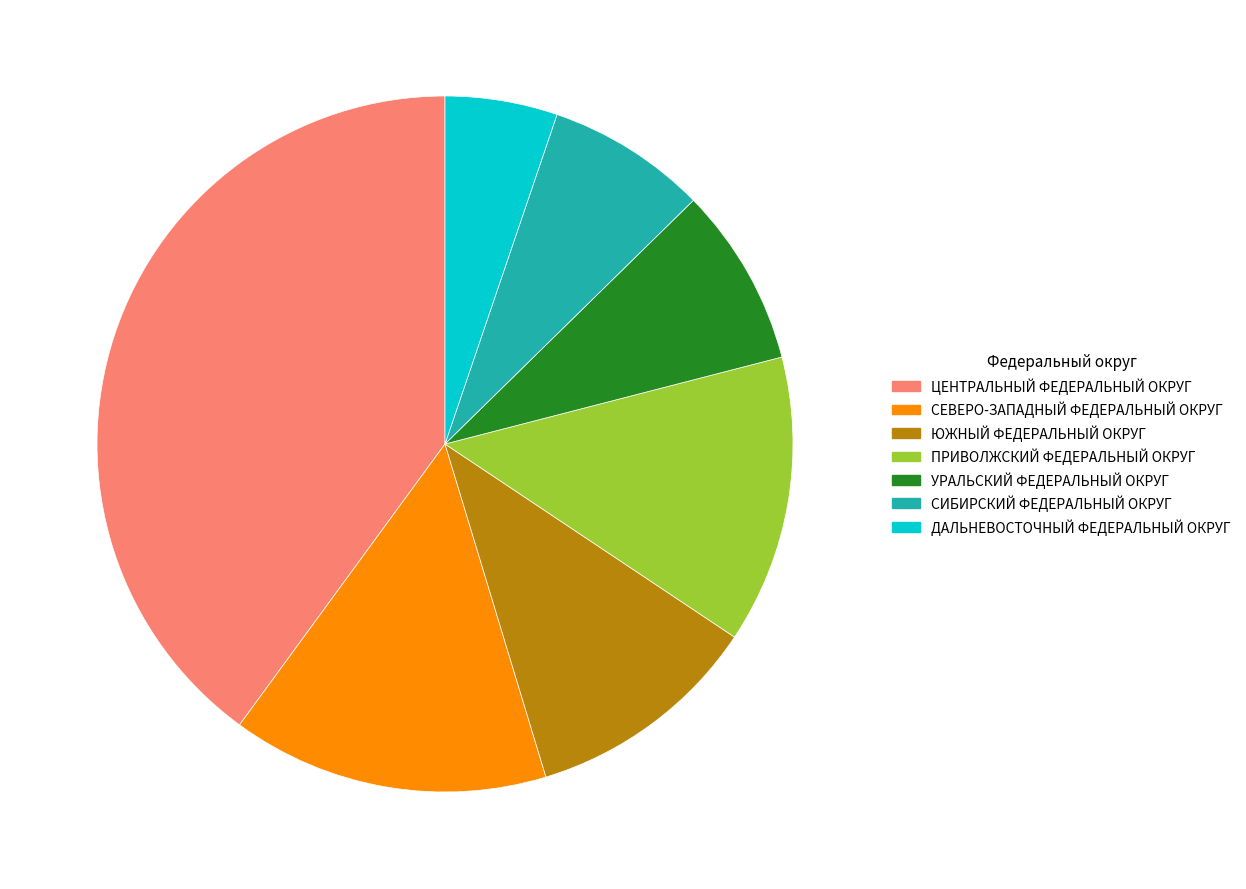

What is the smallest slice in the pie chart?

ДАЛЬНЕВОСТОЧНЫЙ ФЕДЕРАЛЬНЫЙ ОКРУГ